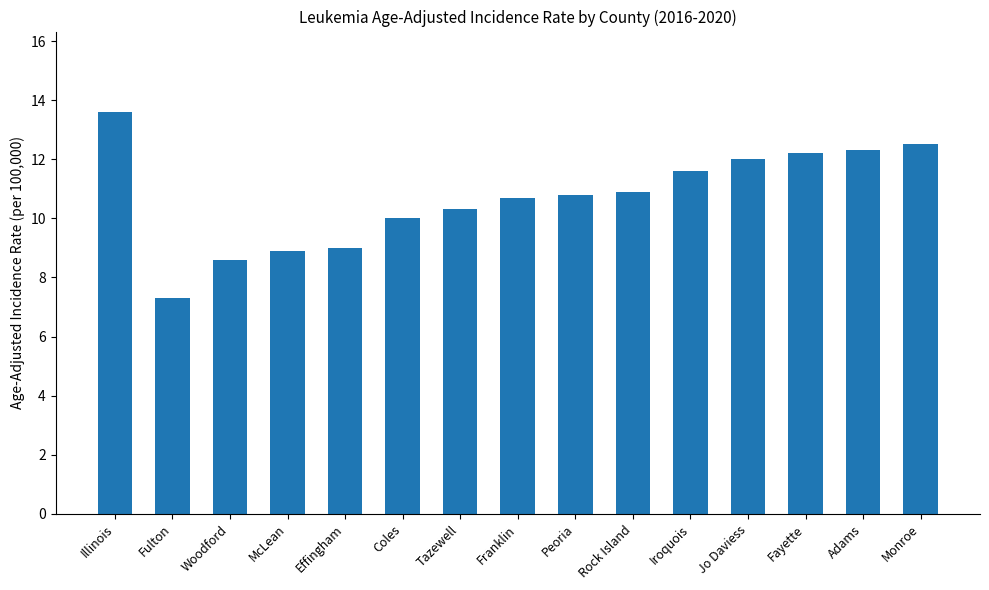

What is the difference between the second highest and minimum values?

5.2